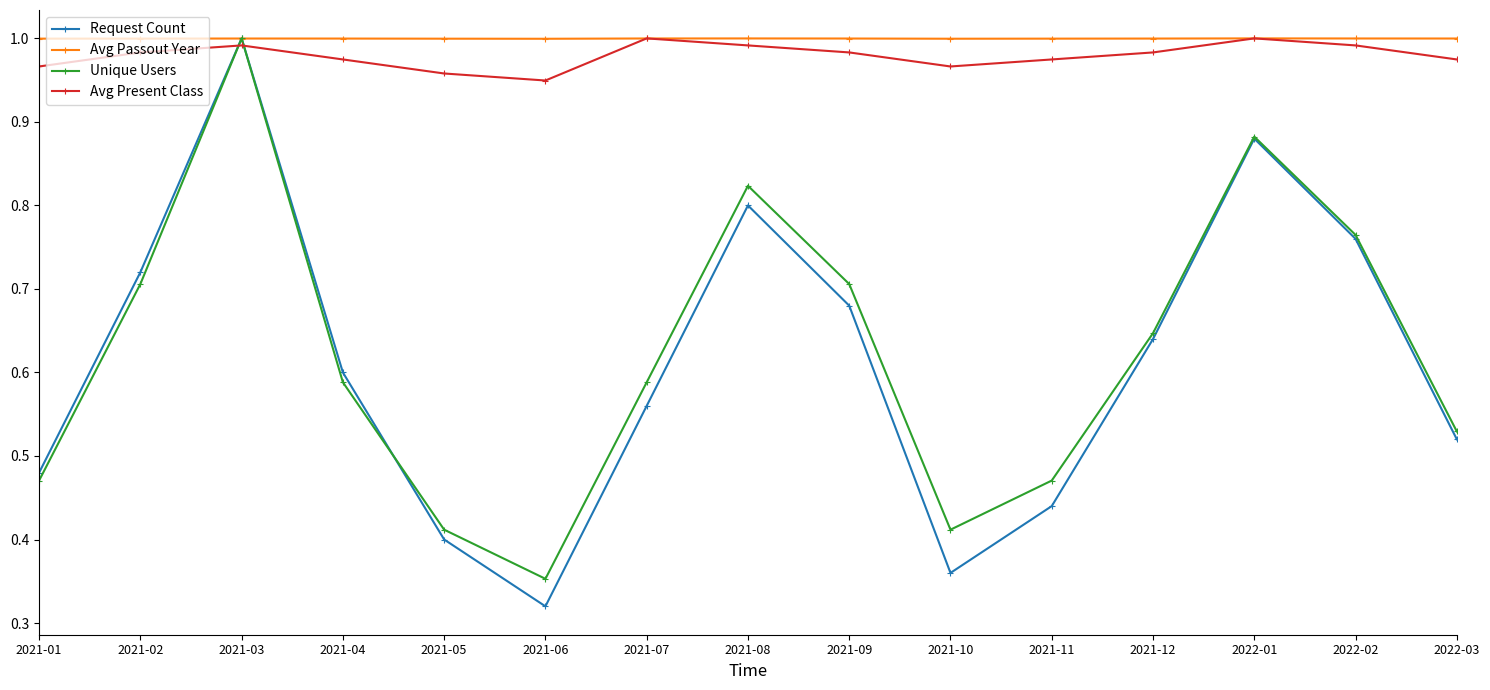

What is the label of the 1st point from the left?

2021-01